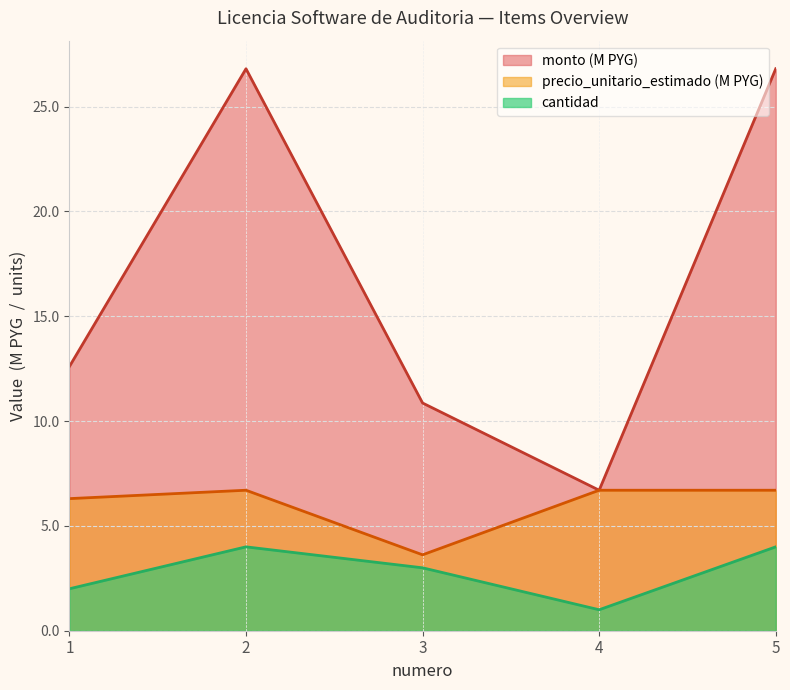

True or false: cantidad and monto intersect in this chart.

False